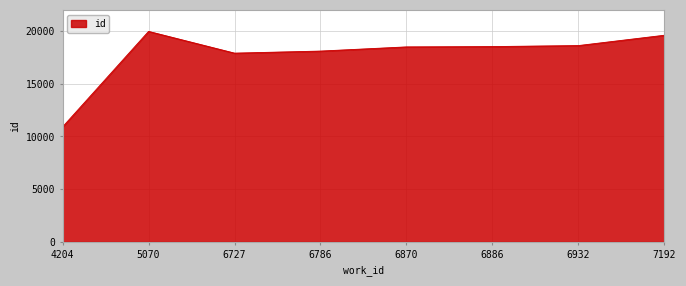

What is the minimum value shown in the chart?

10907